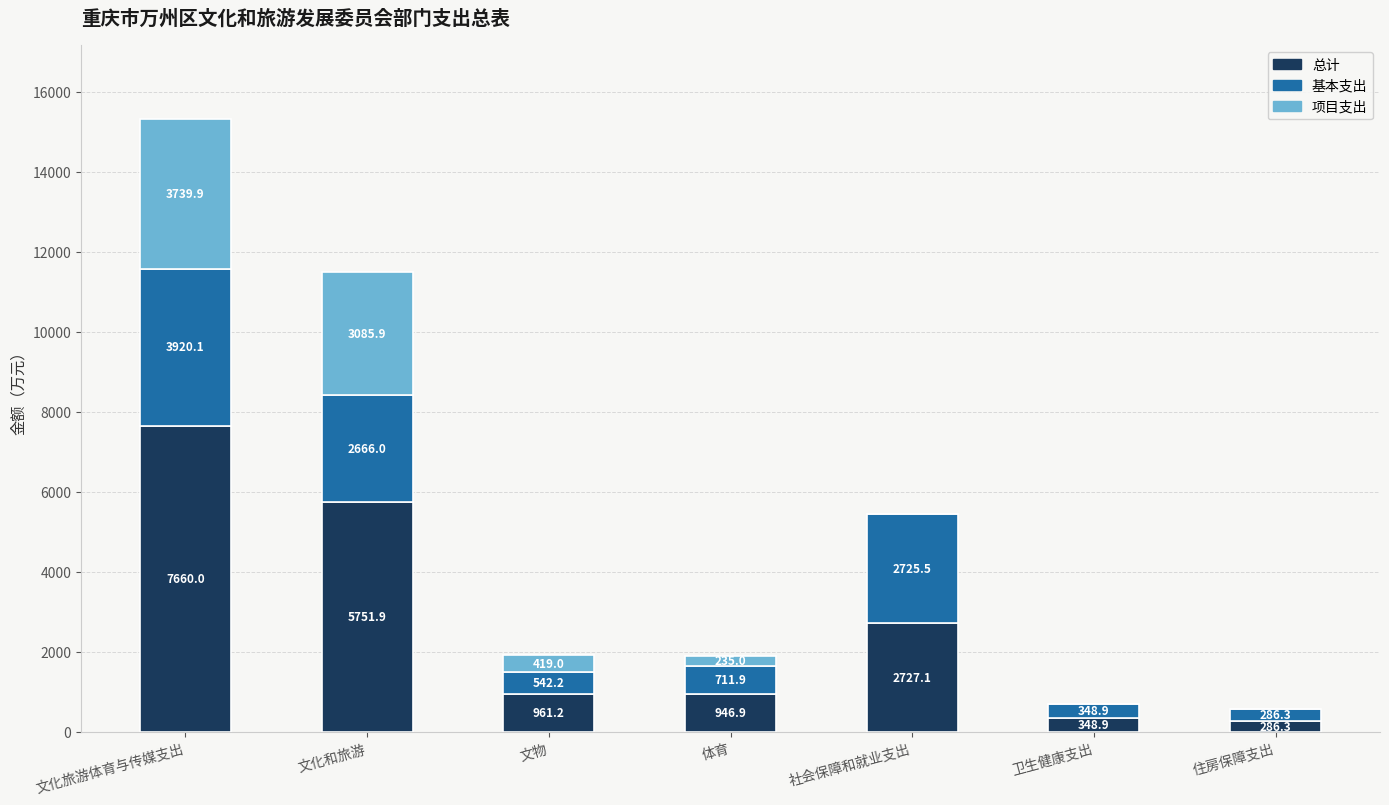

Reading right to left, what are the values for 总计?

住房保障支出=286.3	卫生健康支出=348.9	社会保障和就业支出=2727.1	体育=946.9	文物=961.2	文化和旅游=5751.9	文化旅游体育与传媒支出=7660.0